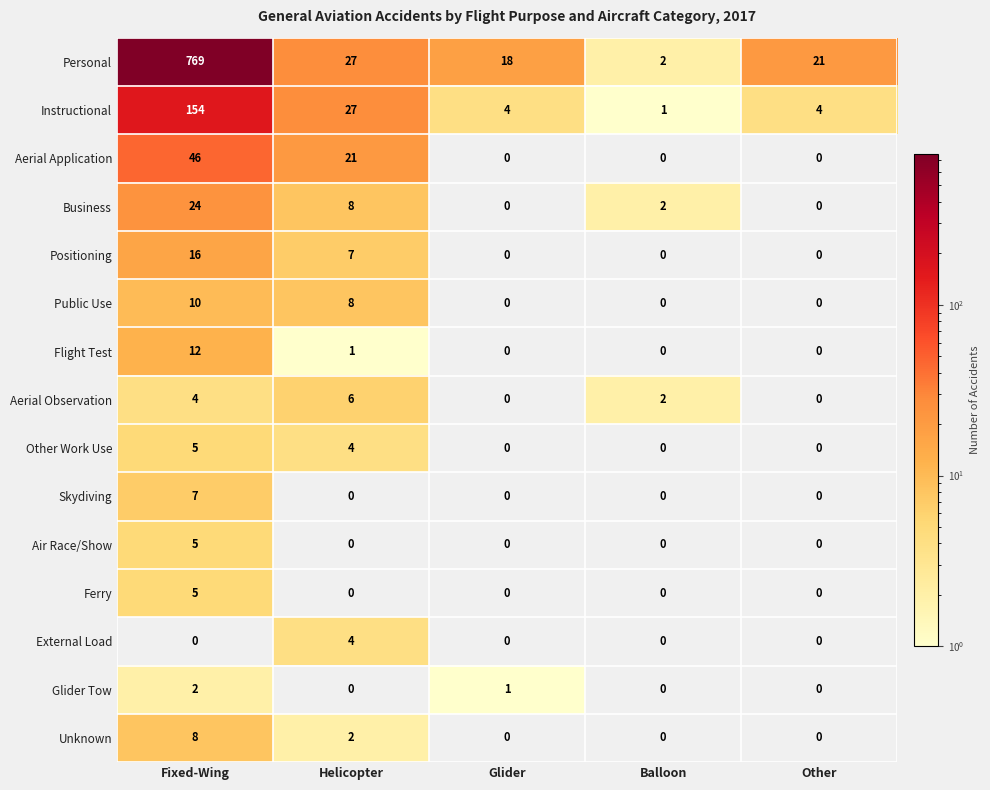

How many data points does each series have?

5